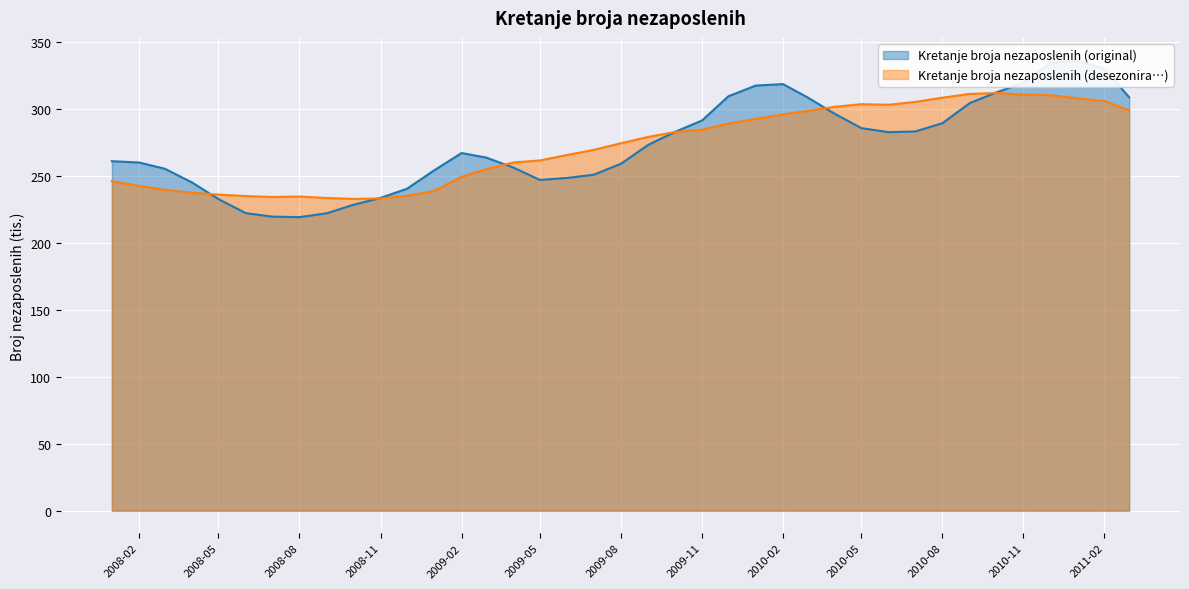

How many lines are shown in the chart?

2